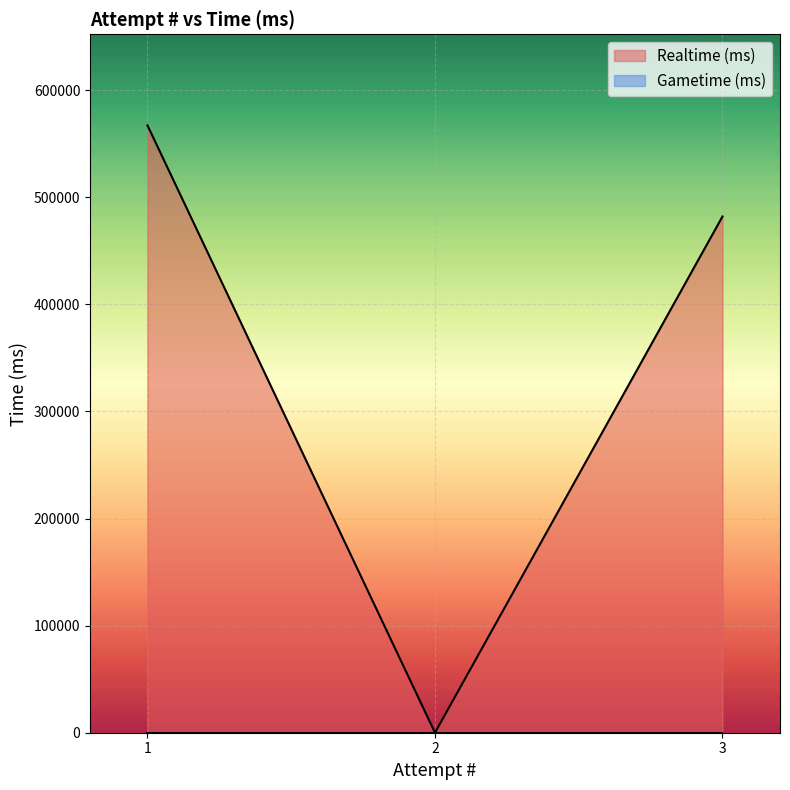

The value at 1 is 567209. True or false?

True